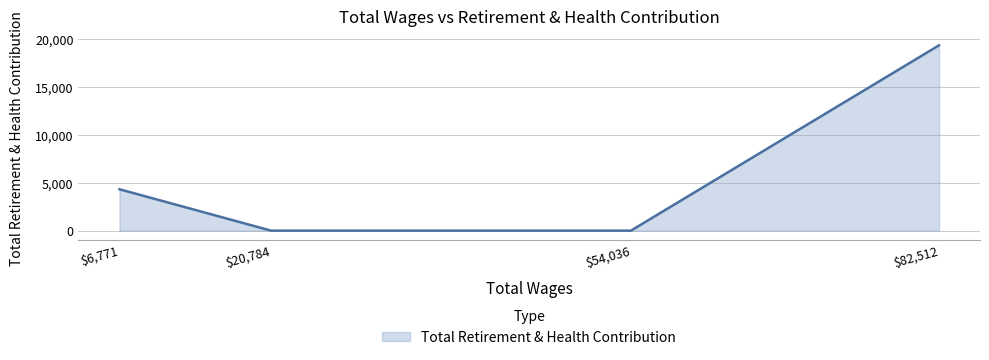

Count the number of categories in the chart.

4